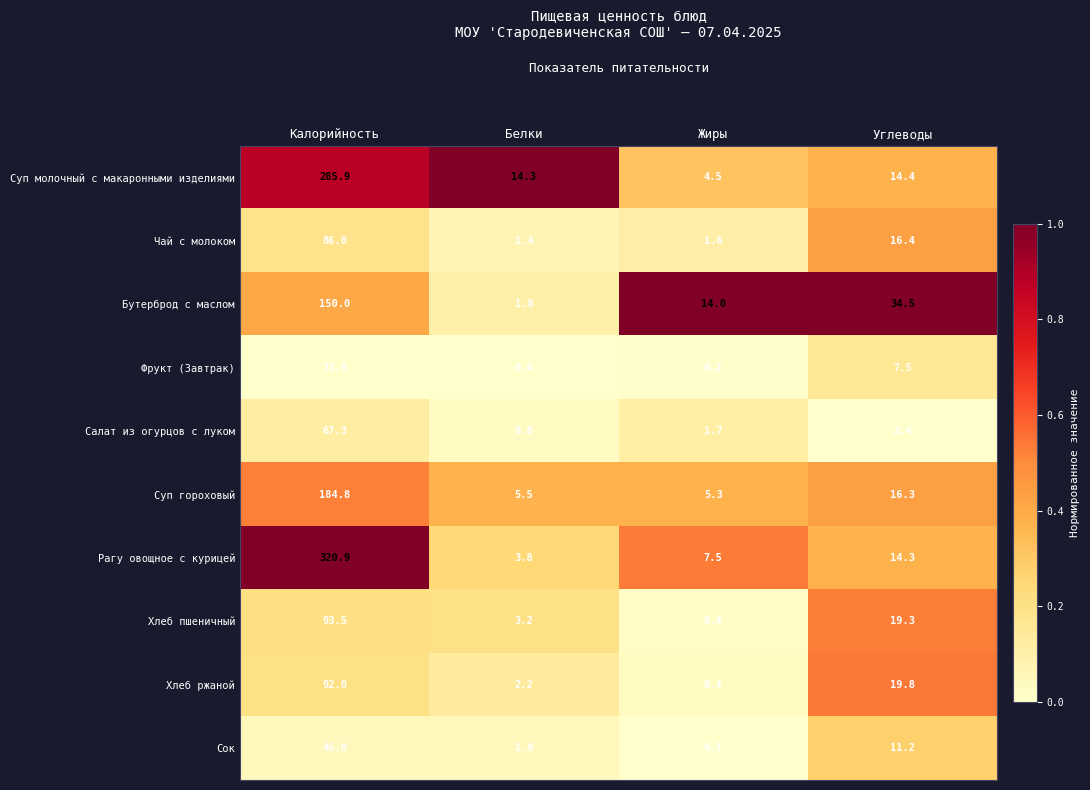

Which series has the largest range (max minus min)?

Рагу овощное с курицей